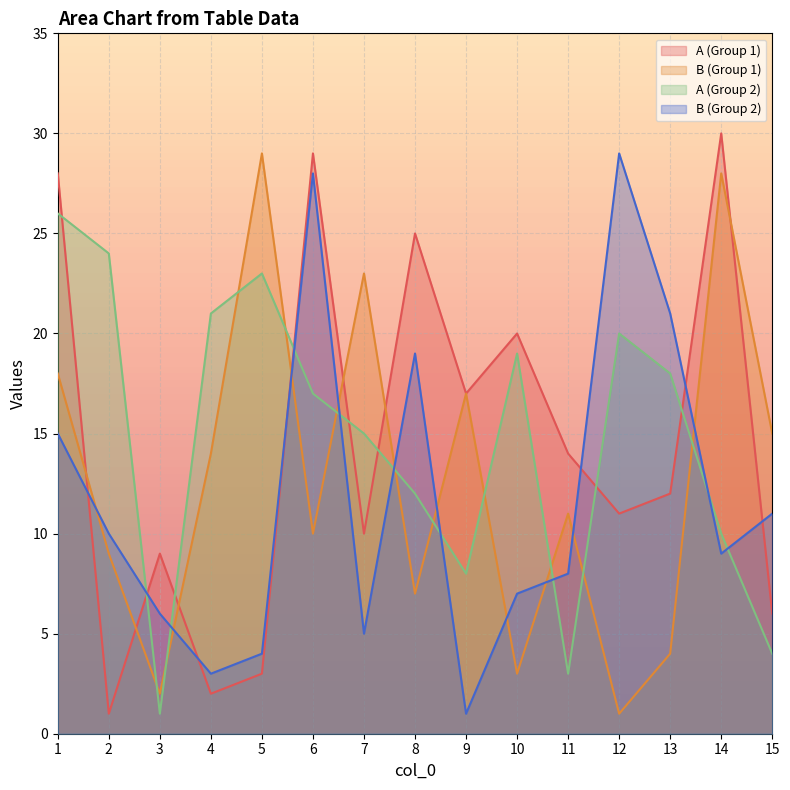

Where is B_2 nearest to the value 15?

1